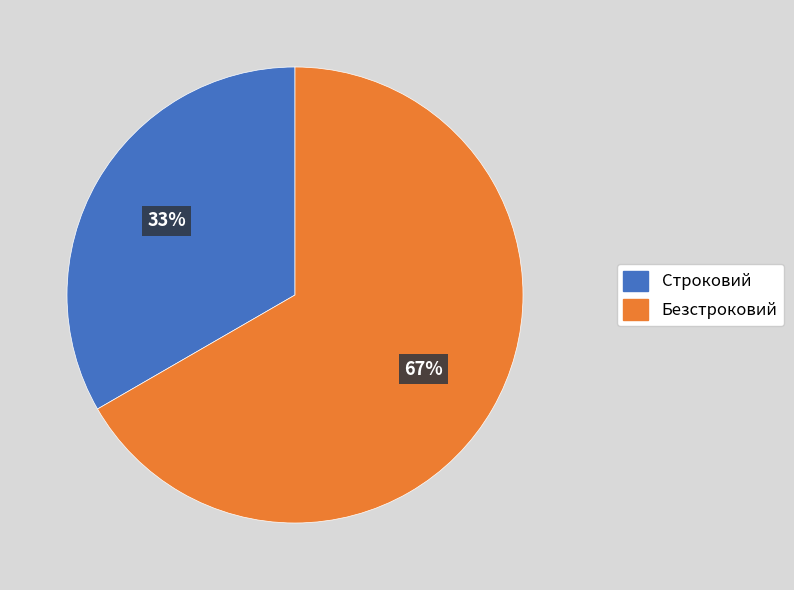

Count the number of slices in the pie.

2